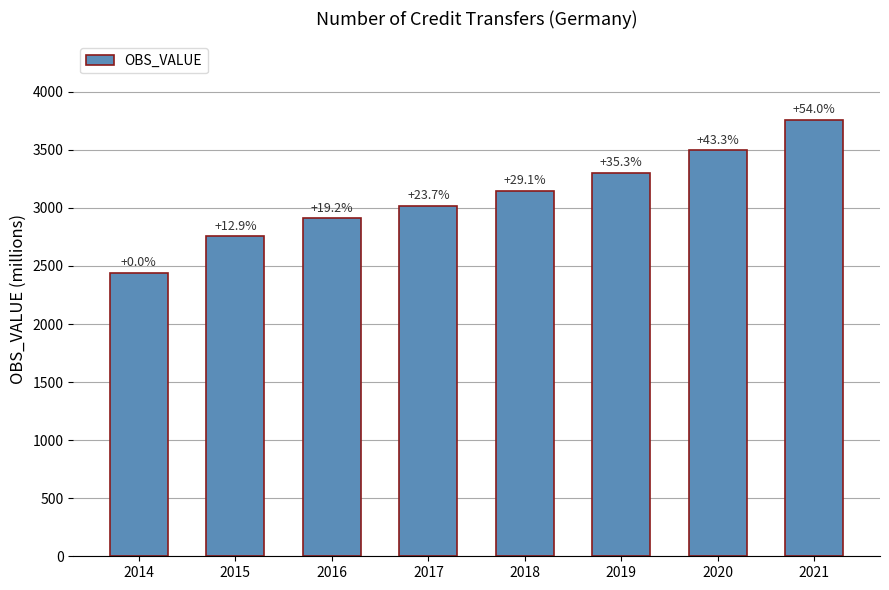

The chart shows a value of 3017.0 at 2017. True or false?

True